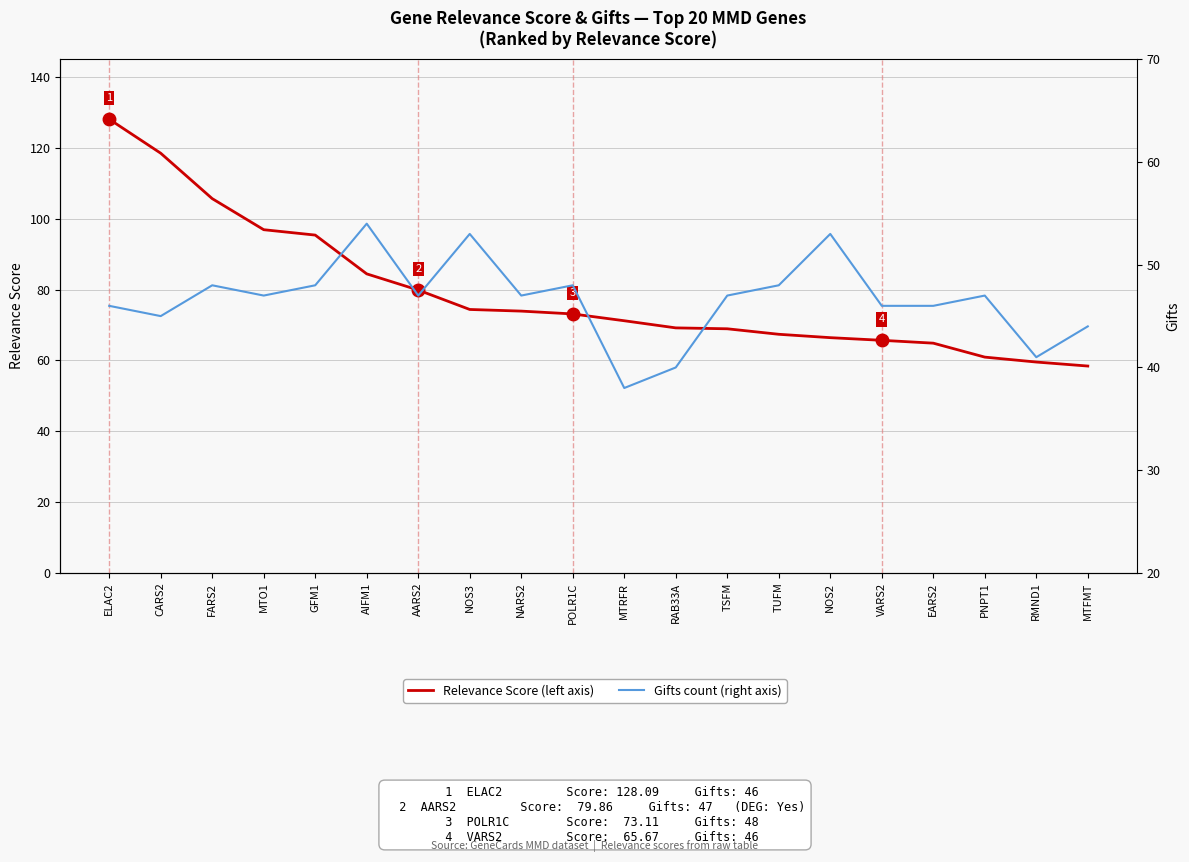

What is the total value across all series at MTO1?

143.9